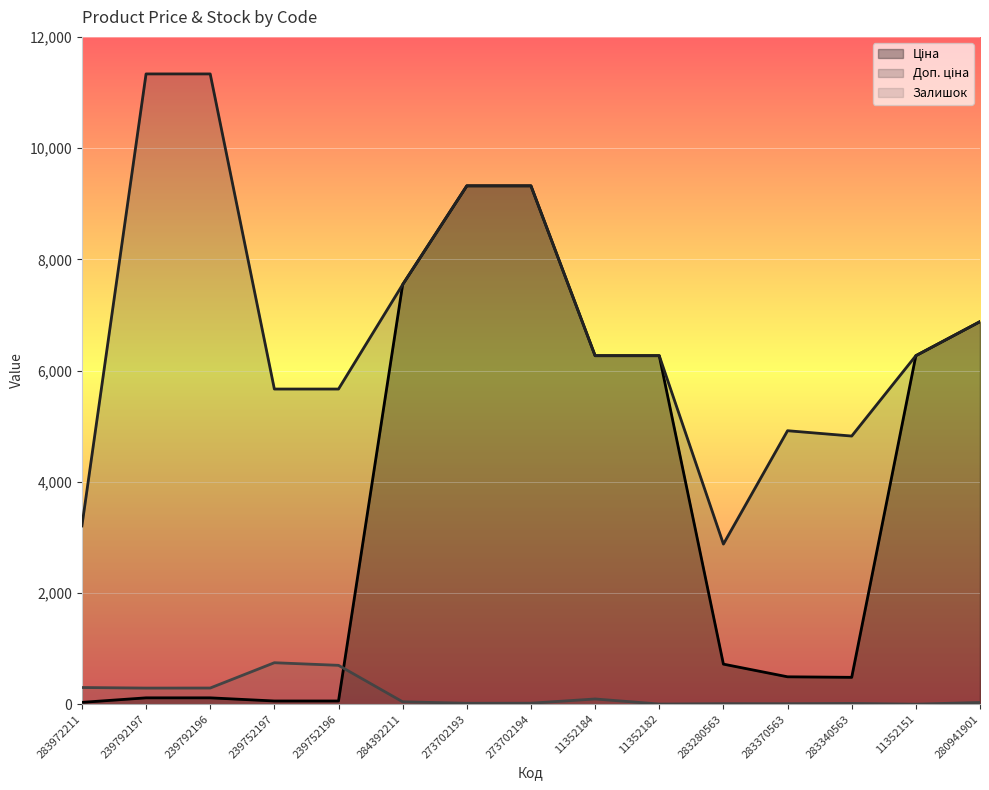

Reading left to right, list all the values displayed in this chart.

Ціна: 32.0	113.3	113.3	56.7	56.7	7545.9	9321.4	9321.4	6266.7	6266.7	719.6	491.7	482.1	6266.7	6879.5
Доп. ціна: 3205.0	11334.0	11334.0	5667.0	5667.0	7545.9	9321.4	9321.4	6266.7	6266.7	2878.5	4917.4	4821.4	6266.7	6879.5
Залишок: 299.0	289.0	290.0	745.0	698.0	42.0	16.0	17.0	93.0	2.0	9.0	8.0	13.0	0.0	30.0